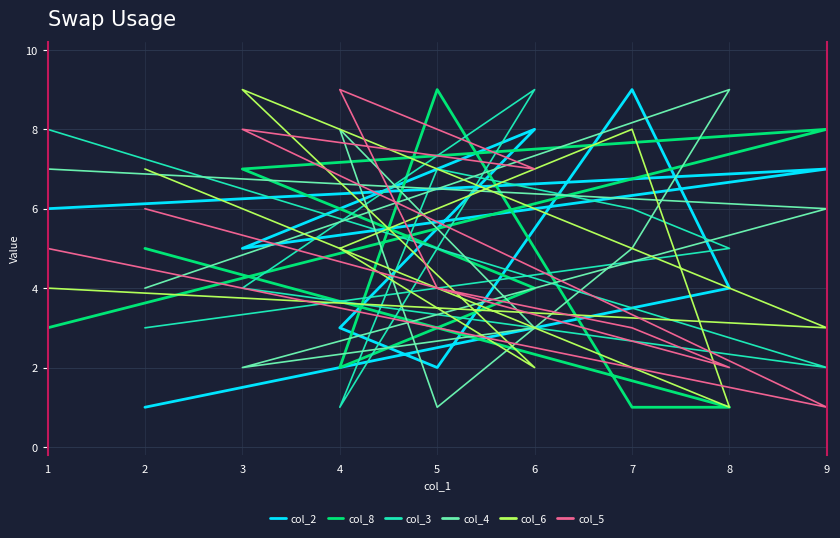

What is the maximum value for col_5?

9